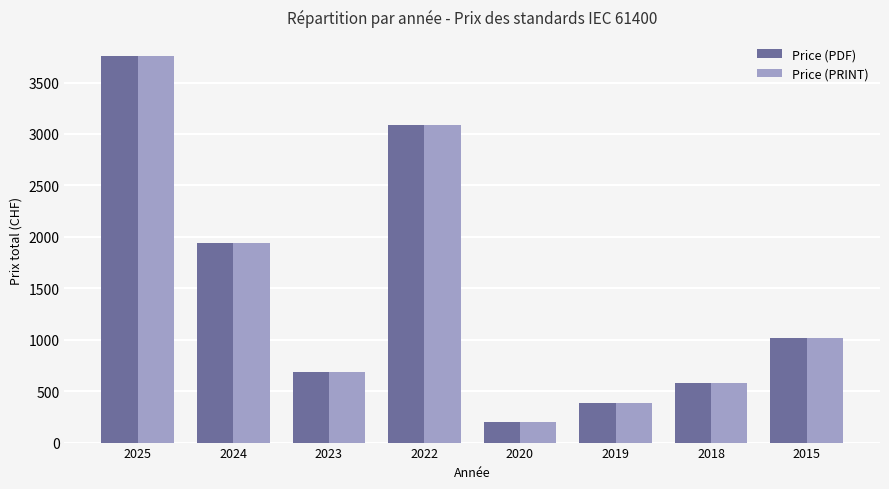

Which label corresponds to the smallest value in the chart?

2020